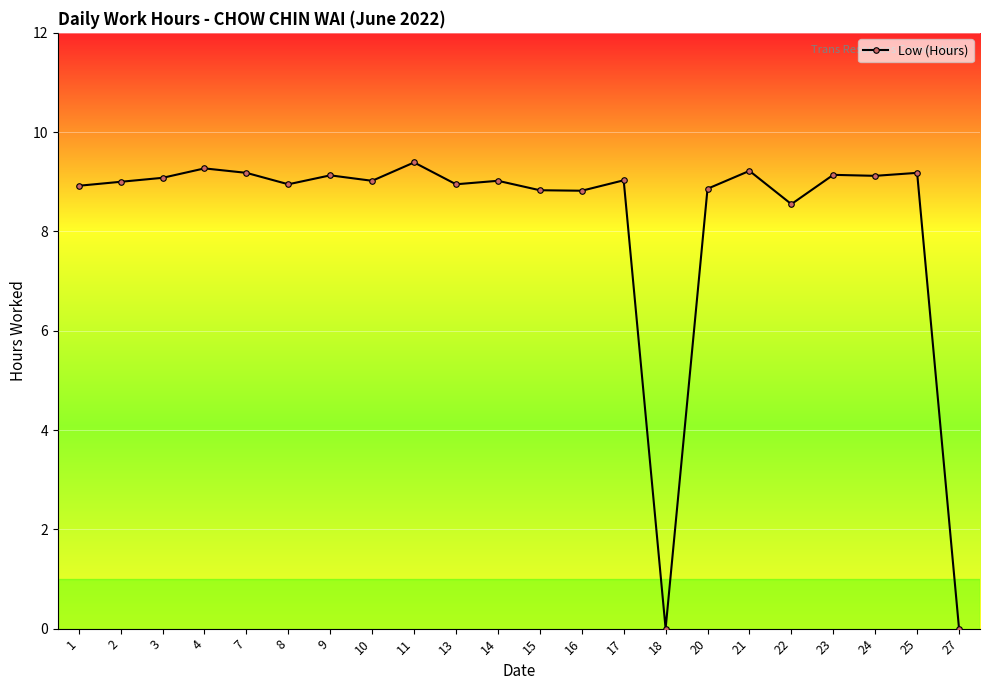

Between 21 and 18, which is larger?

21